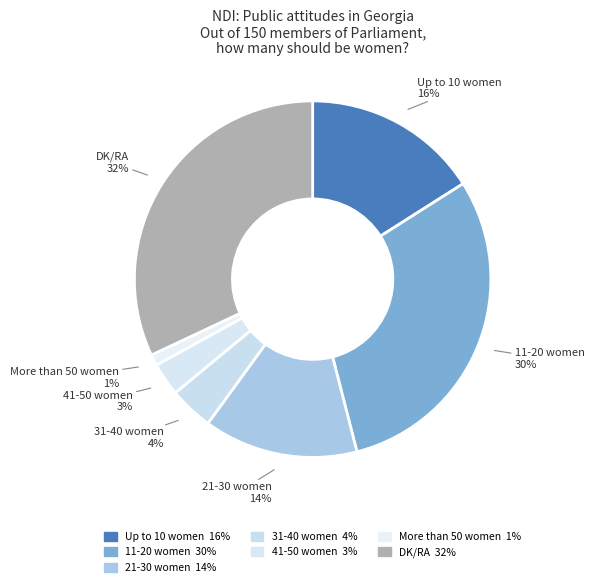

Does 11-20 women account for over 50% of the chart?

No